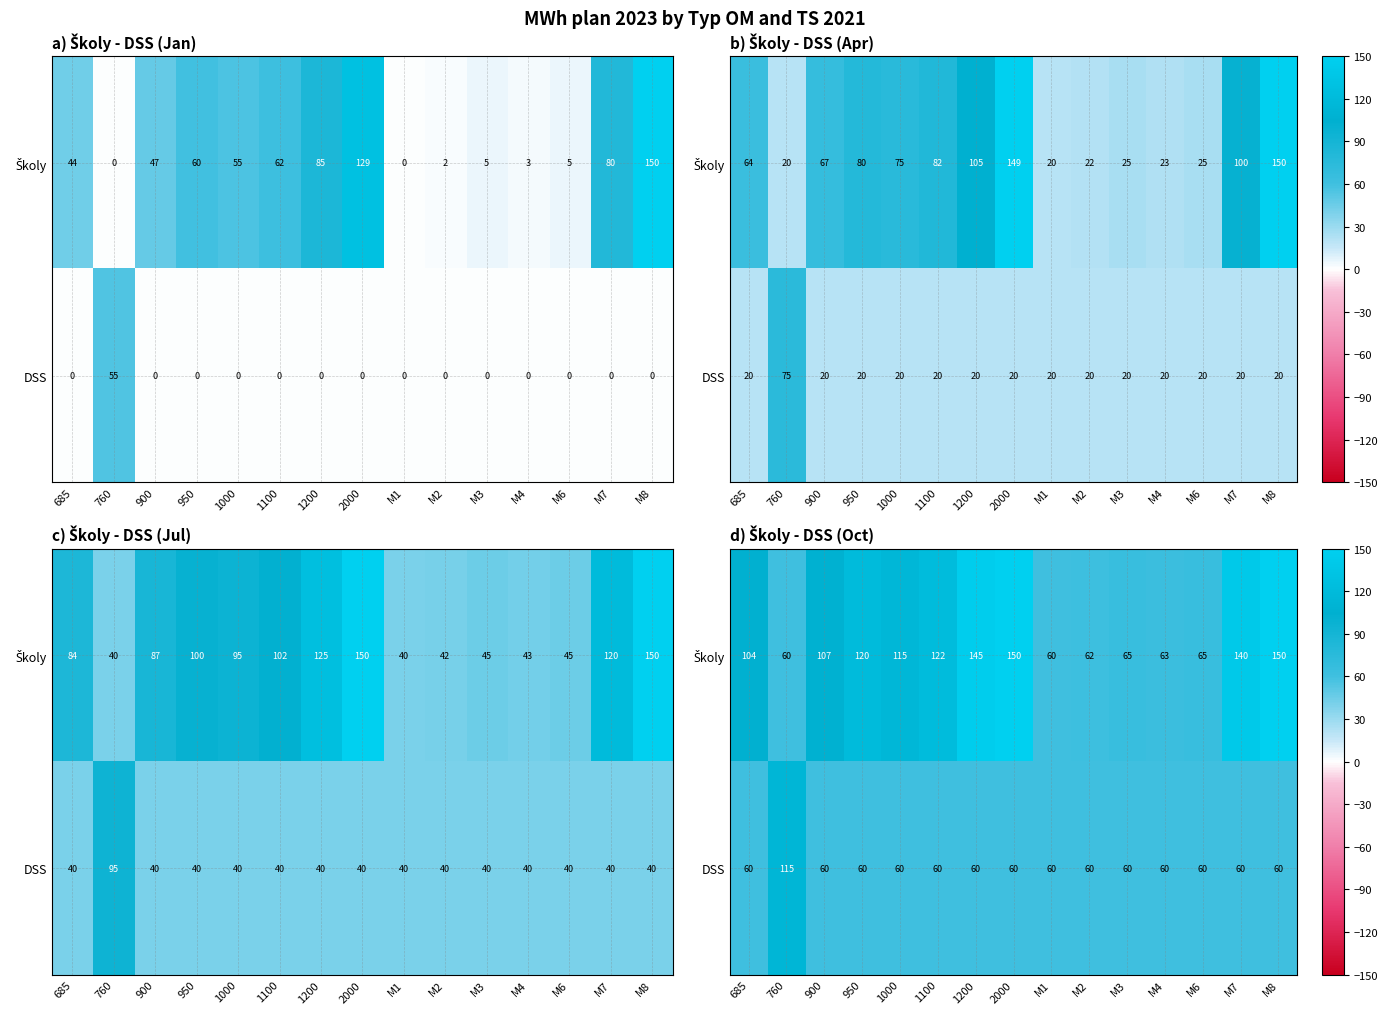

Is it true that DSS equals 60.0 at M7?

True